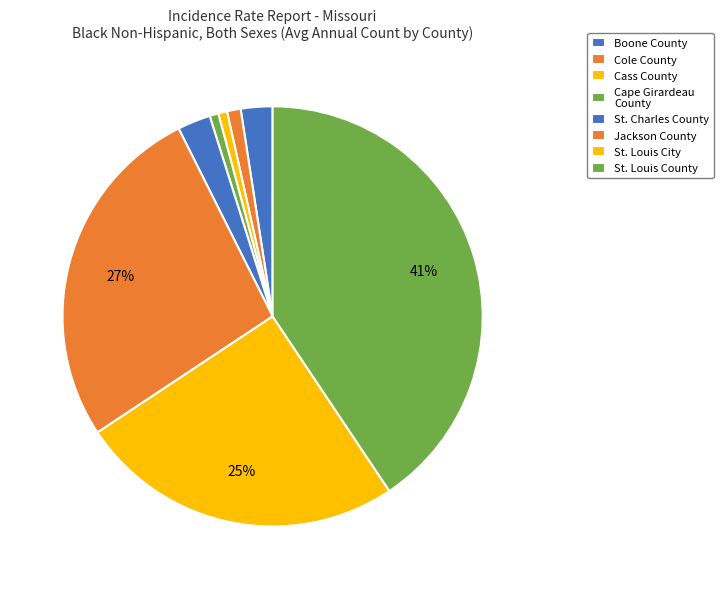

Does any single category account for the majority?

No